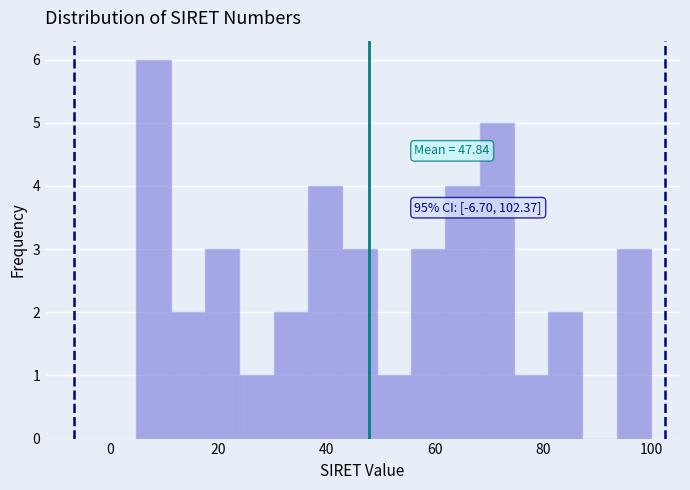

Around what value on the x-axis is the tallest bar? Give the approximate position of its centre, as read against the axis.

8